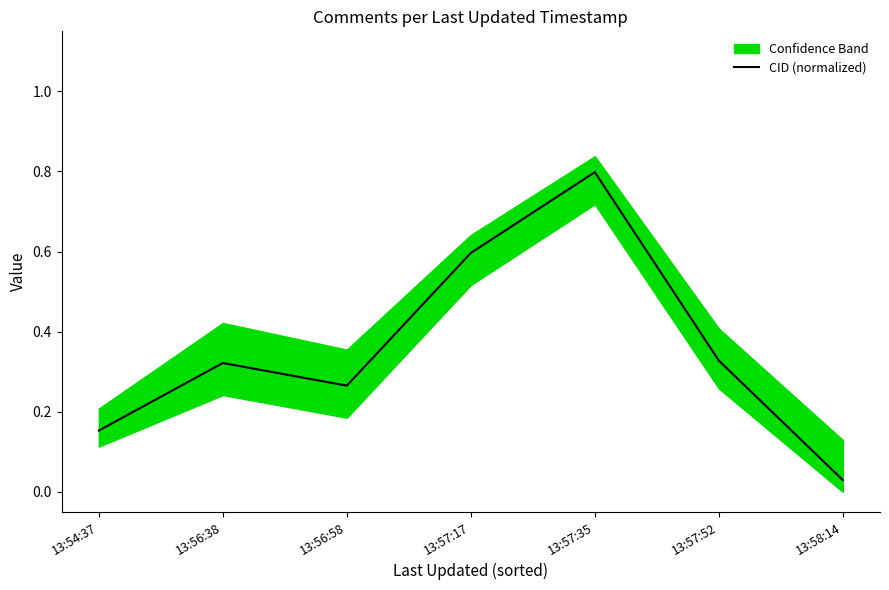

At which category does the chart reach its minimum across all series?

13:58:14